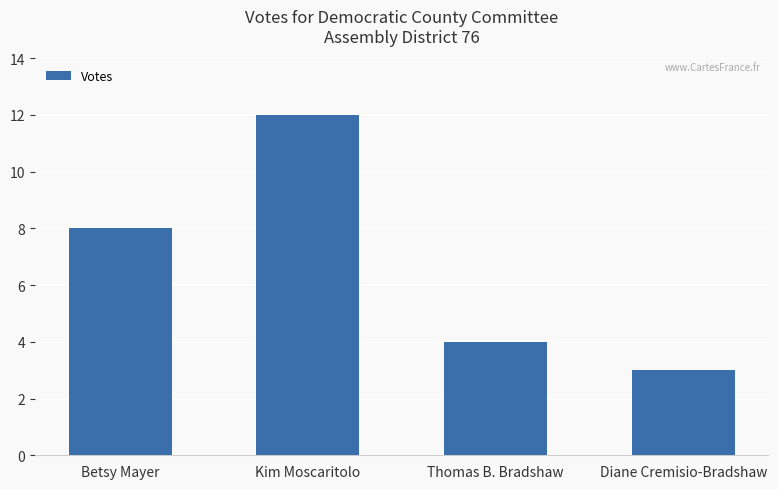

What is the difference between the second highest and minimum values?

5